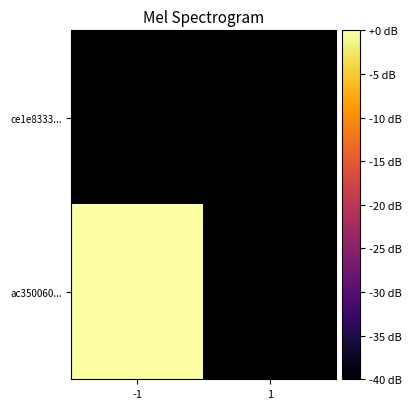

Reading left to right, what are all the values shown in this chart?

ce1e8333...: -1=-40	1=-40
ac350060...: -1=0	1=-40